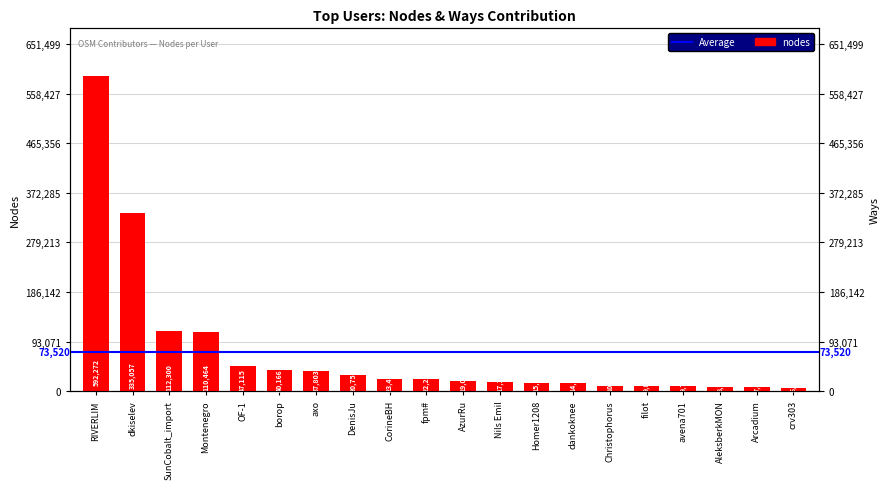

What is the change in value from Homer1208 to filot?

-5312